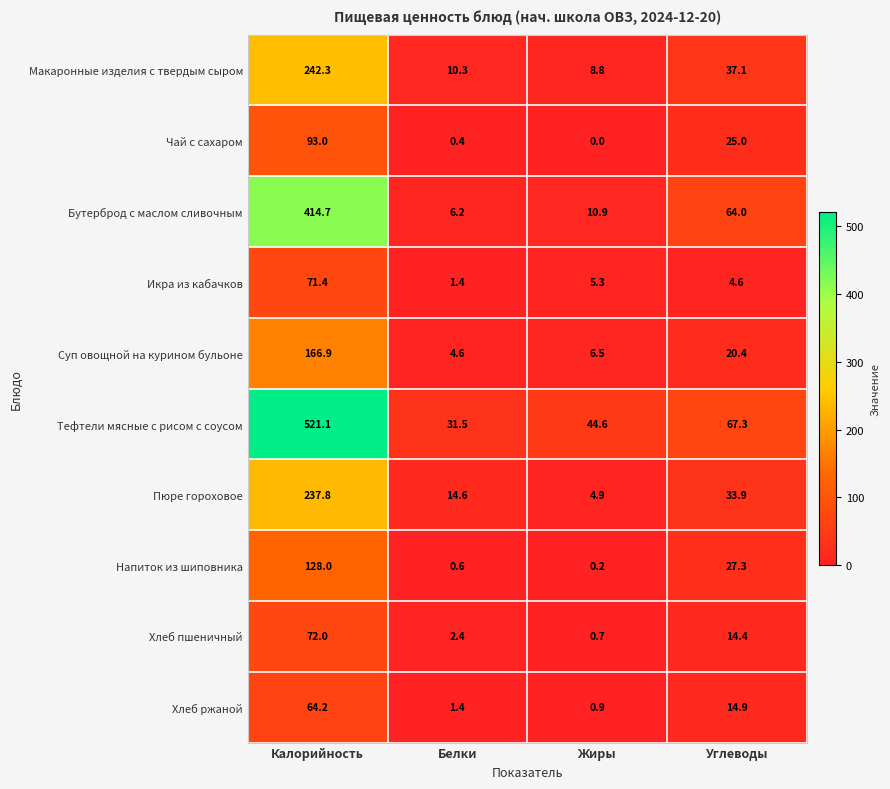

What is the approximate value of Хлеб ржаной at Калорийность?

64.2